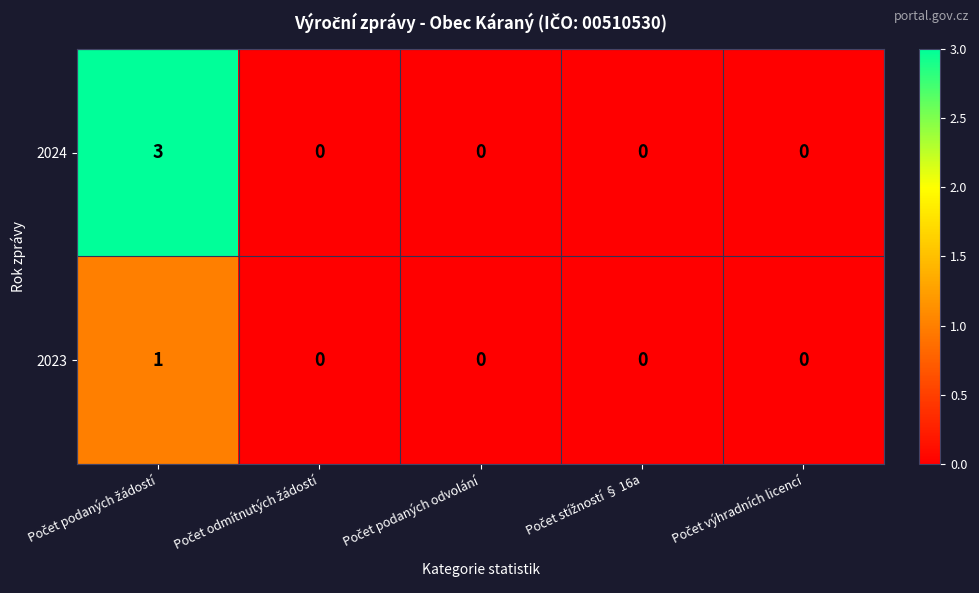

Which series has the widest spread of values?

2024